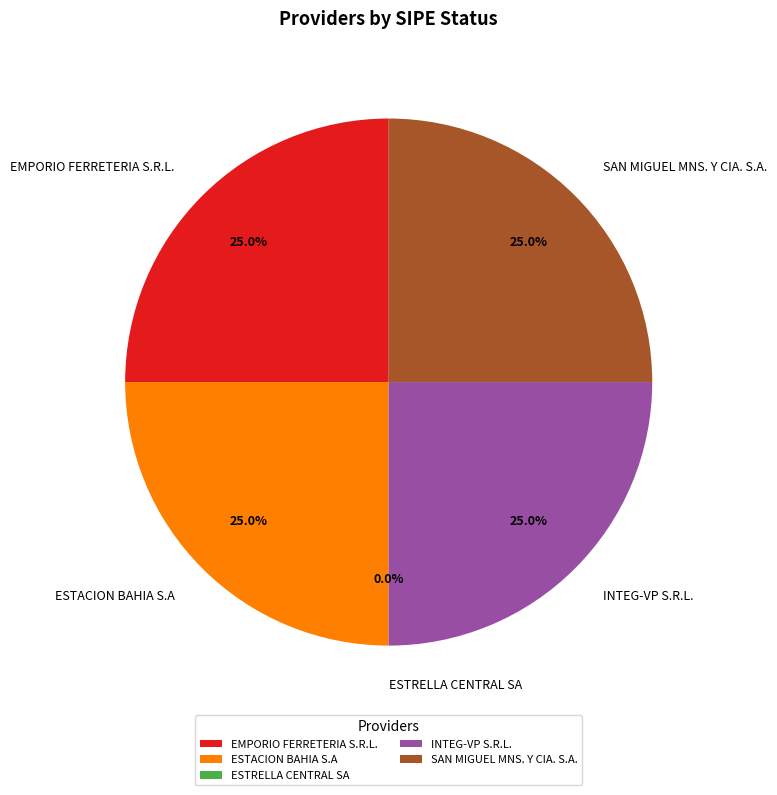

Does SAN MIGUEL MNS. Y CIA. S.A. account for over 50% of the chart?

No